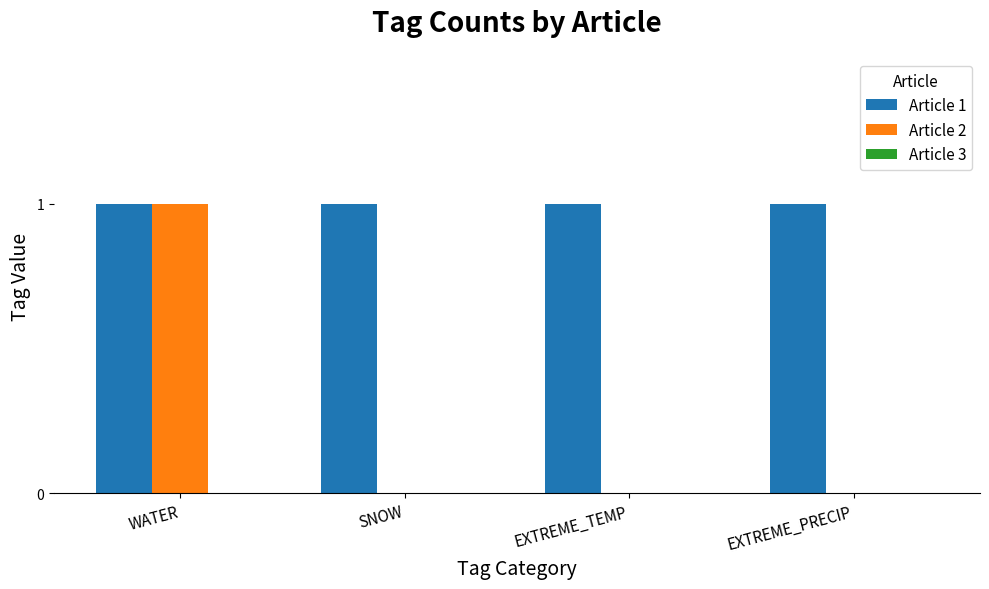

How many series are shown in this chart?

2